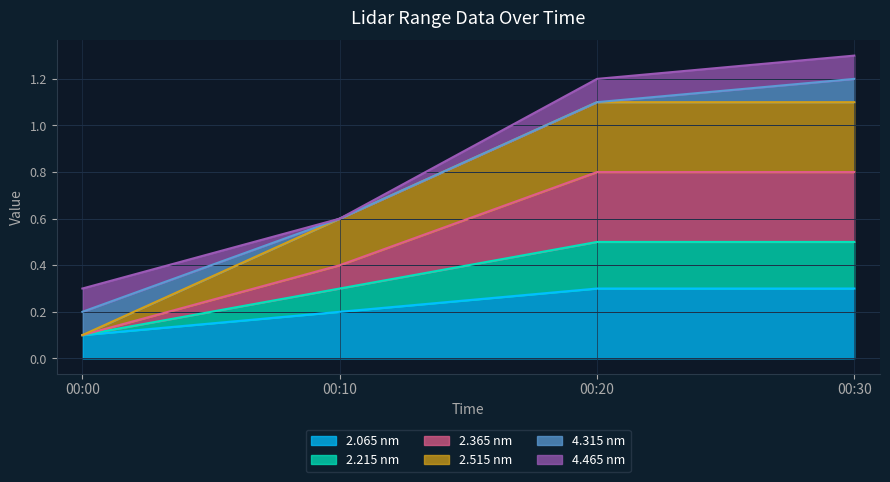

True or false: 2.065 and 2.365 cross at least once.

False